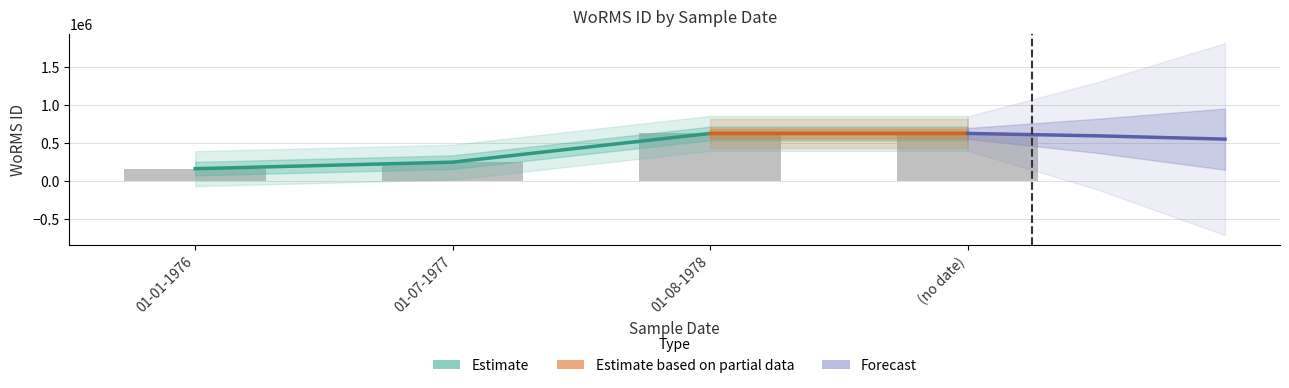

What is the difference between the maximum and minimum values?

464410